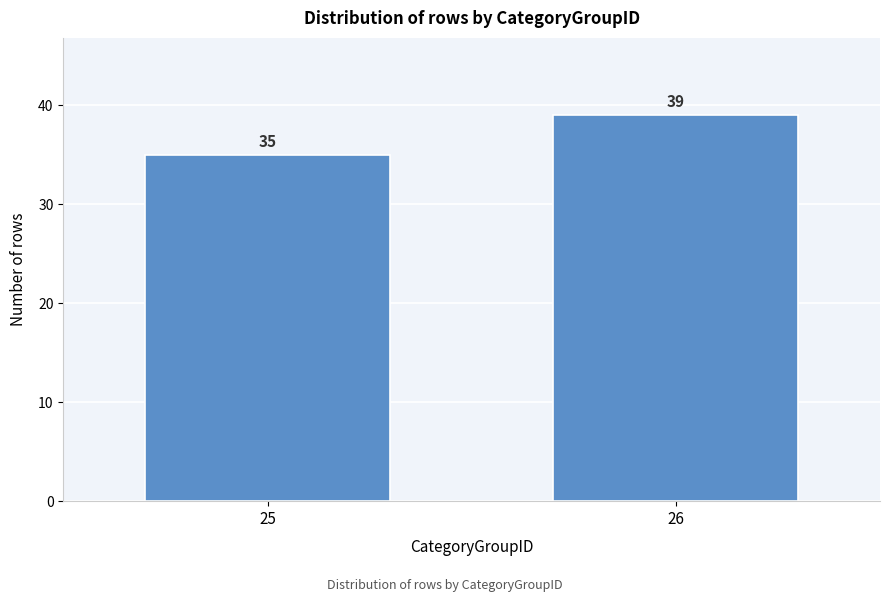

Reading right to left, extract all data points from this chart.

26=39	25=35